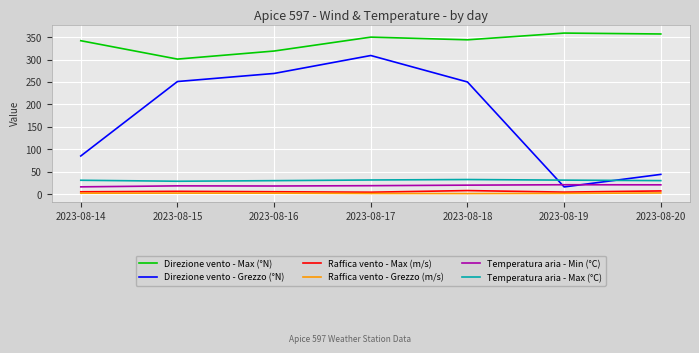

At 2023-08-20, list the series in order from smallest to largest.

Raffica vento - Grezzo (m/s), Raffica vento - Max (m/s), Temperatura aria - Min (°C), Temperatura aria - Max (°C), Direzione vento - Grezzo (°N), Direzione vento - Max (°N)